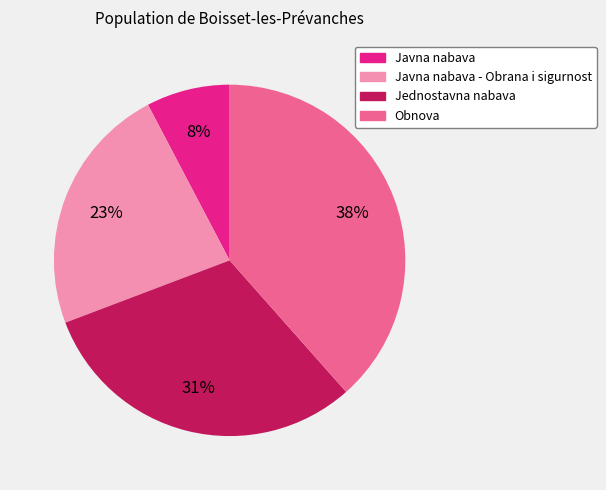

How many slices are in this pie chart?

4